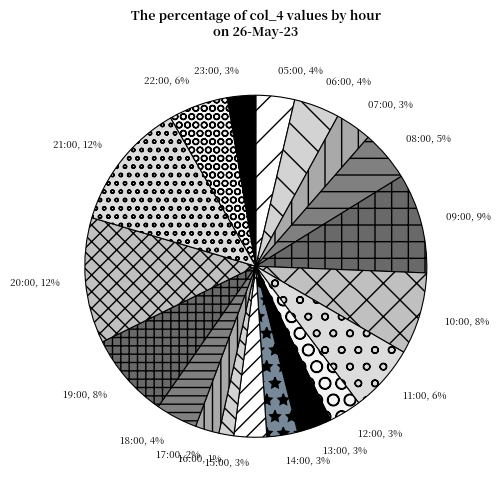

To the nearest percent, what is the difference between the largest and smallest slice percentages?

11%